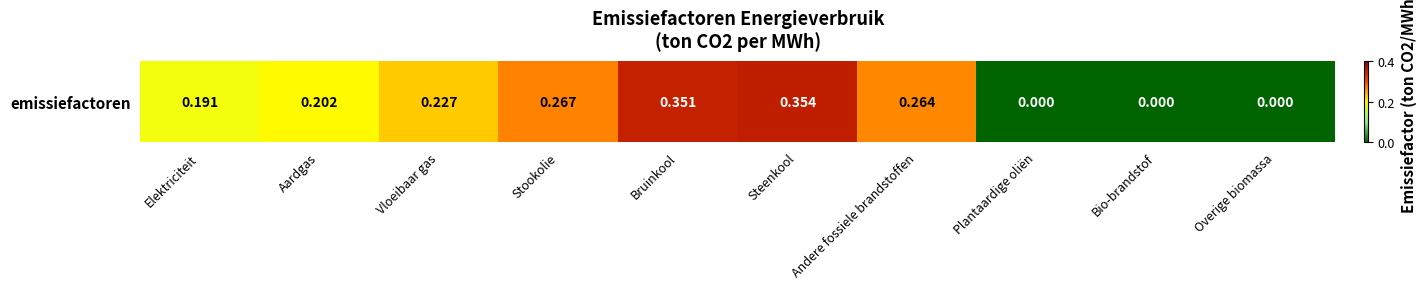

Which has a higher value, Overige biomassa or Vloeibaar gas?

Vloeibaar gas